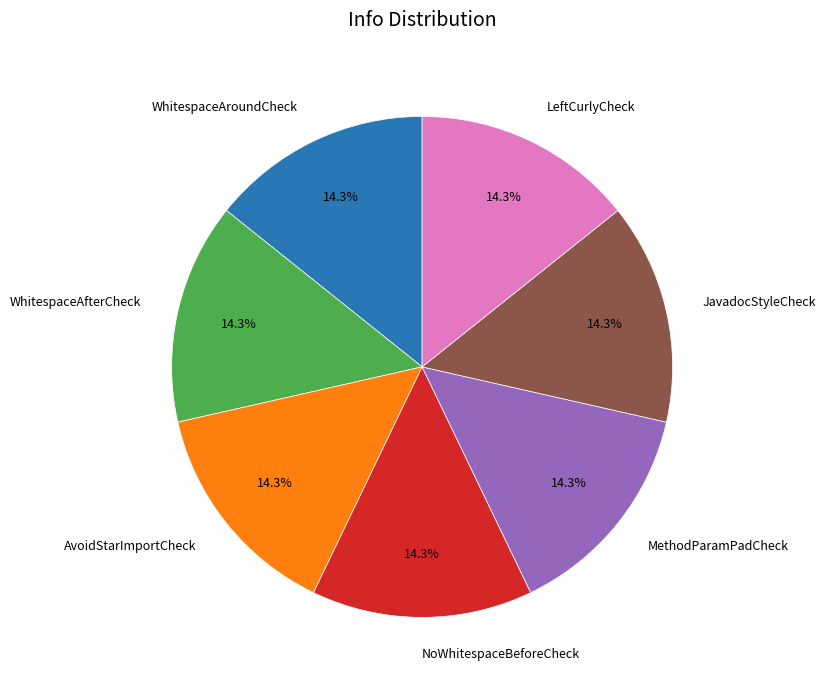

What is the ratio of the value at AvoidStarImportCheck to the value at WhitespaceAroundCheck?

1.0